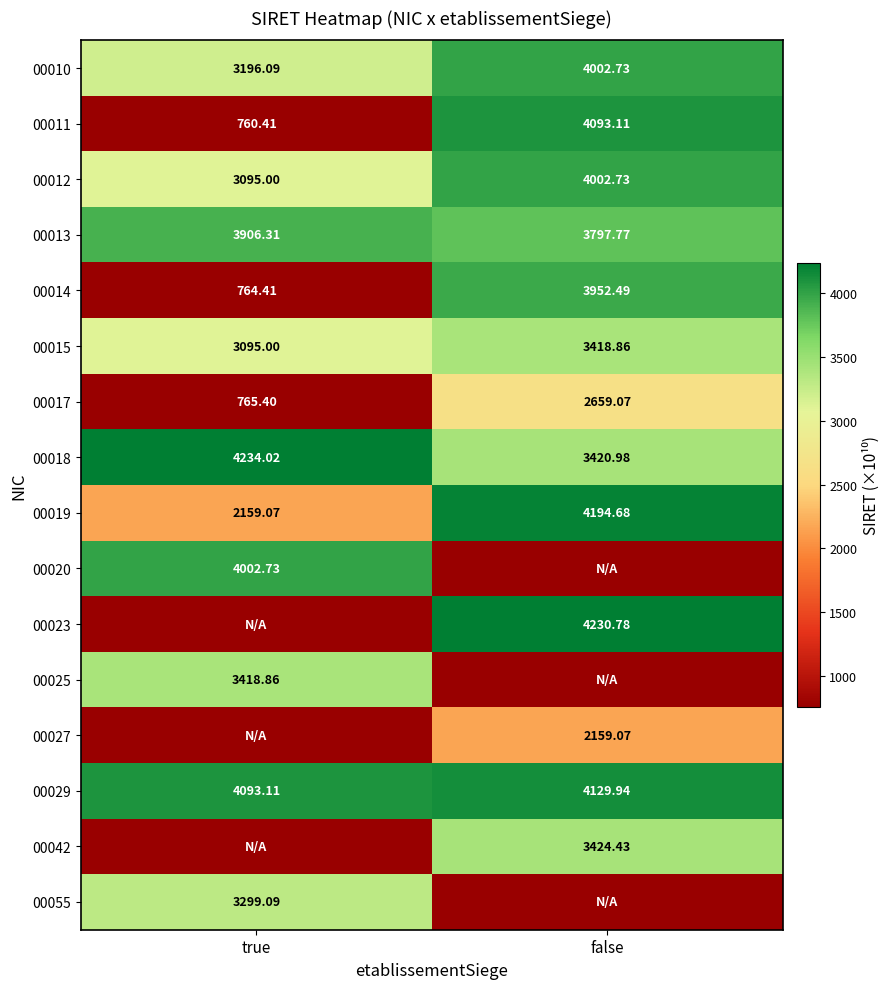

The value of 00014 at false is 3952.5. True or false?

True